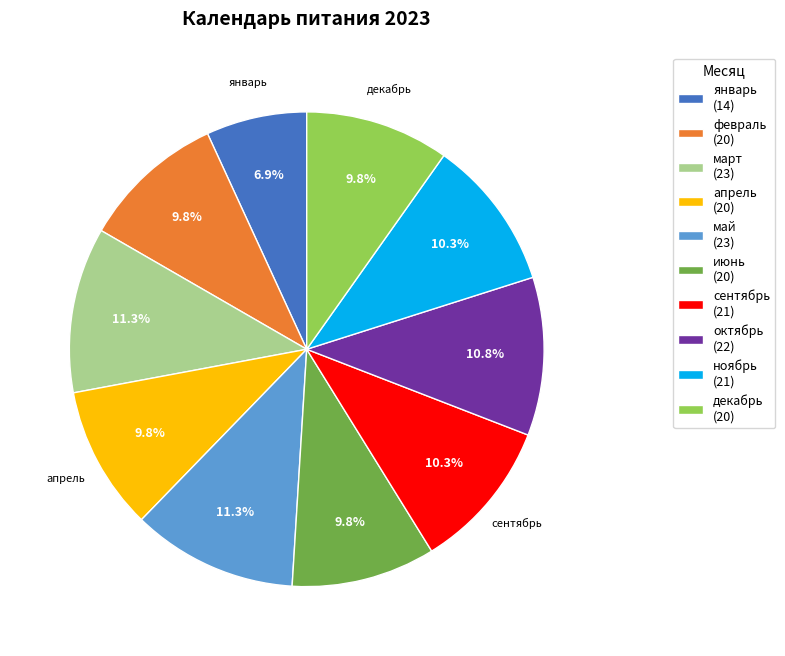

Is there a majority slice in this chart?

No